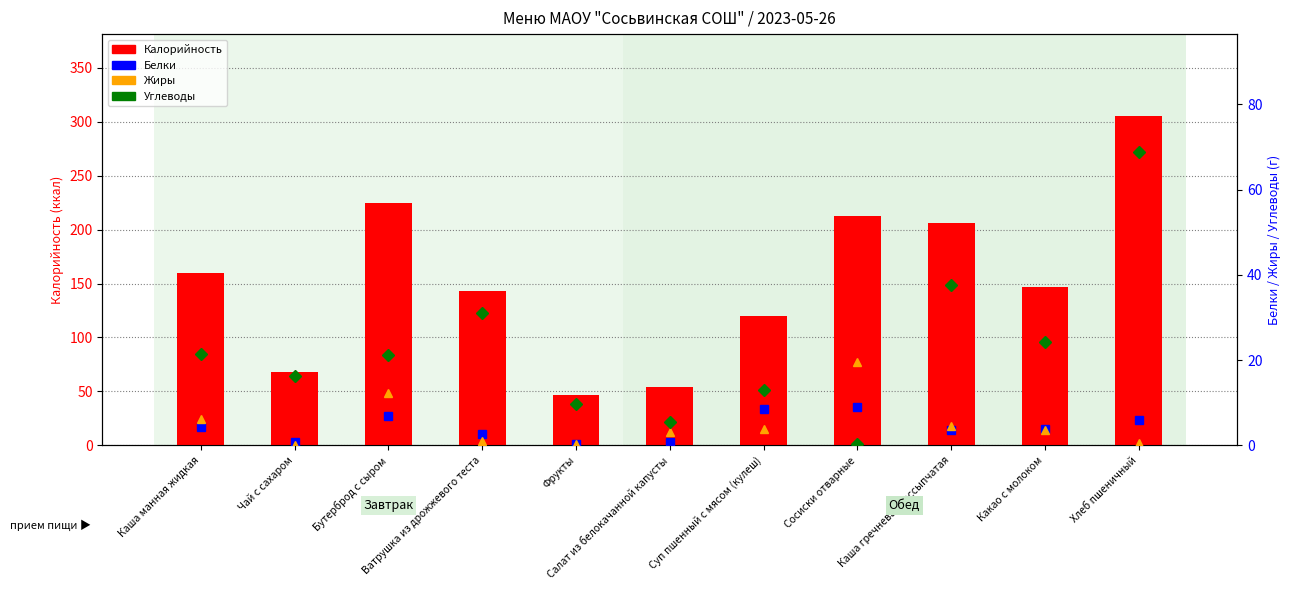

How many series are shown in this chart?

4